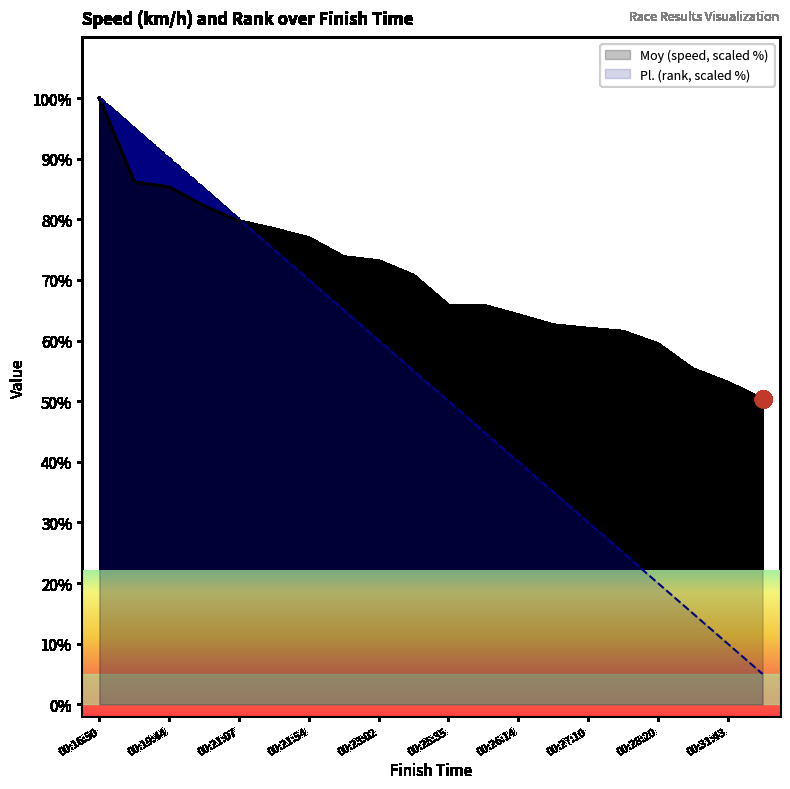

Which category has the lowest value in the Pl. series?

00:33:26